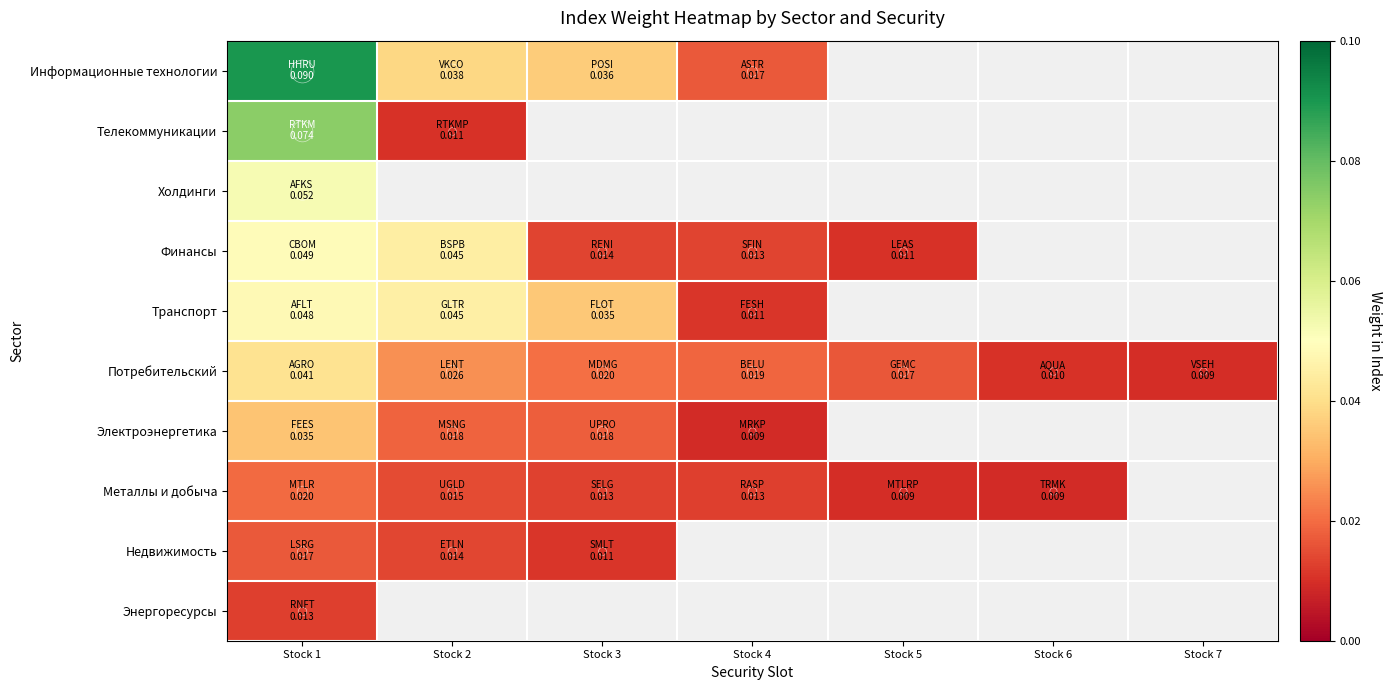

Which series has the largest range (max minus min)?

Информационные технологии